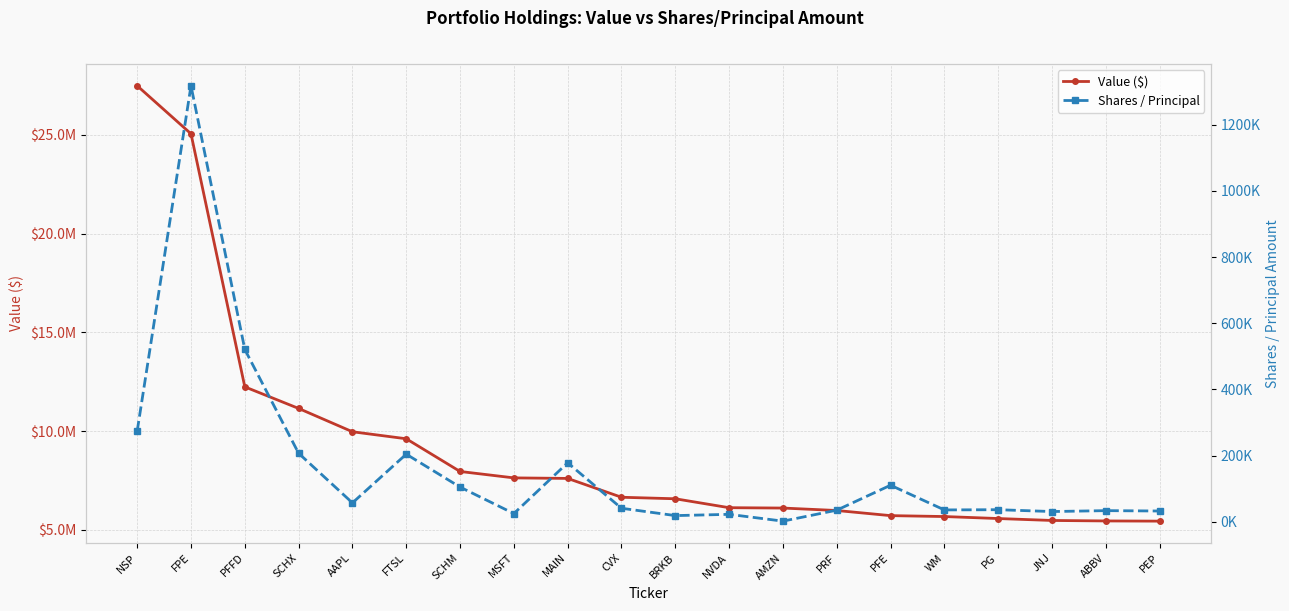

What position from the left is MSFT?

8